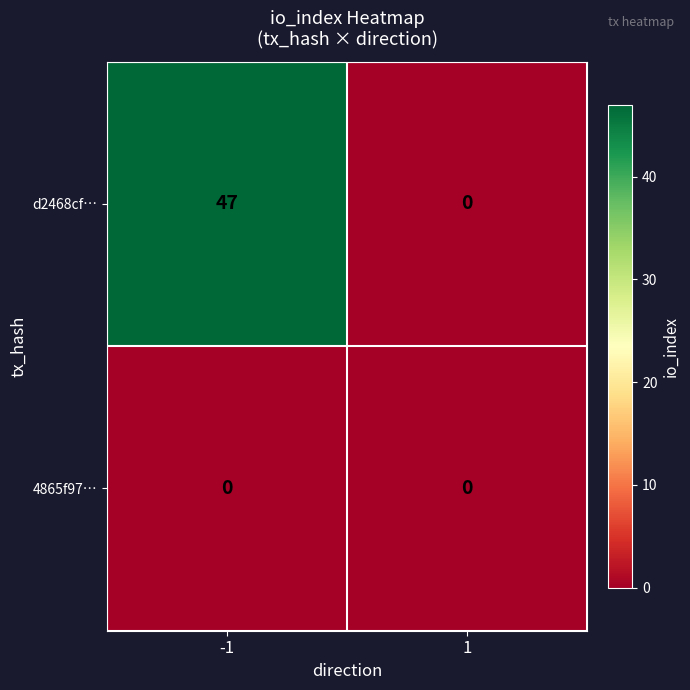

Reading left to right, list all the values displayed in this chart.

d2468cf…: 47	0
4865f97…: 0	0